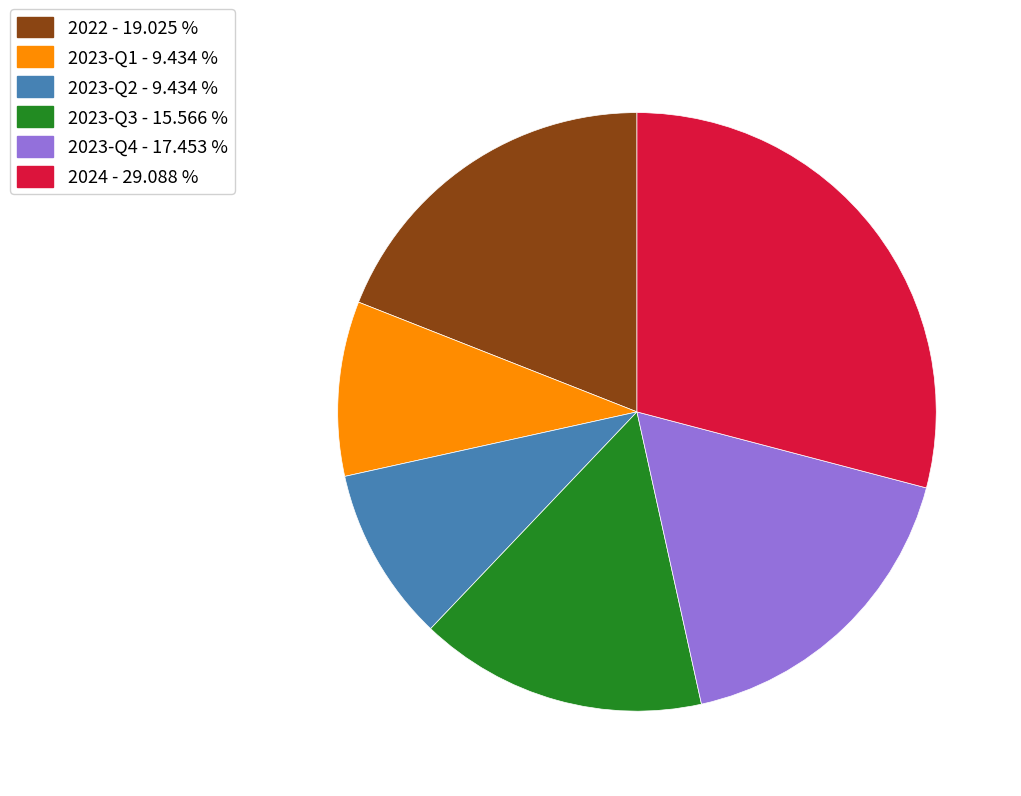

What is the largest slice in the pie chart?

2024 - 29.088 %